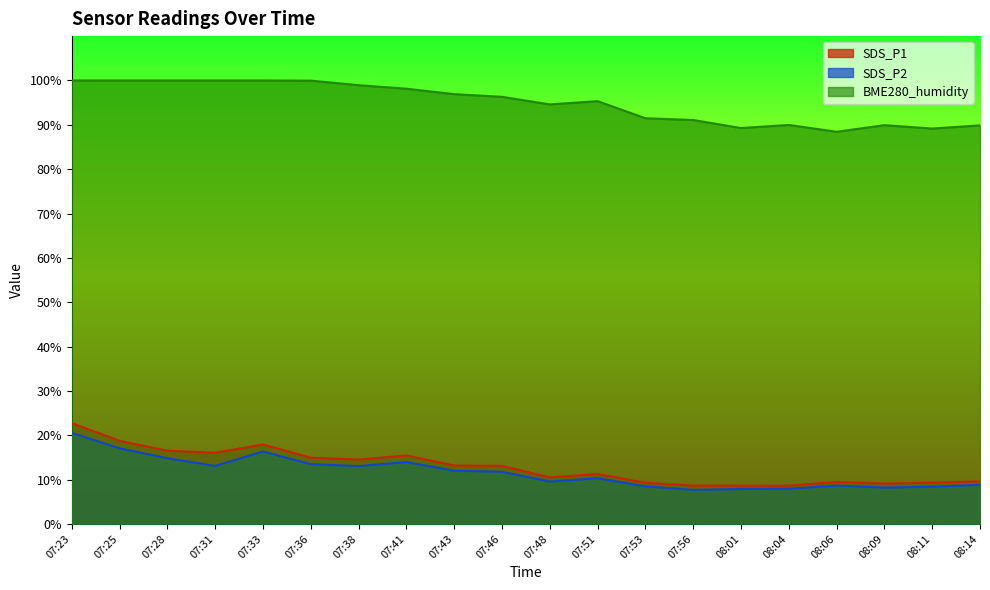

Where does the BME280_humidity series first go above 96?

07:23